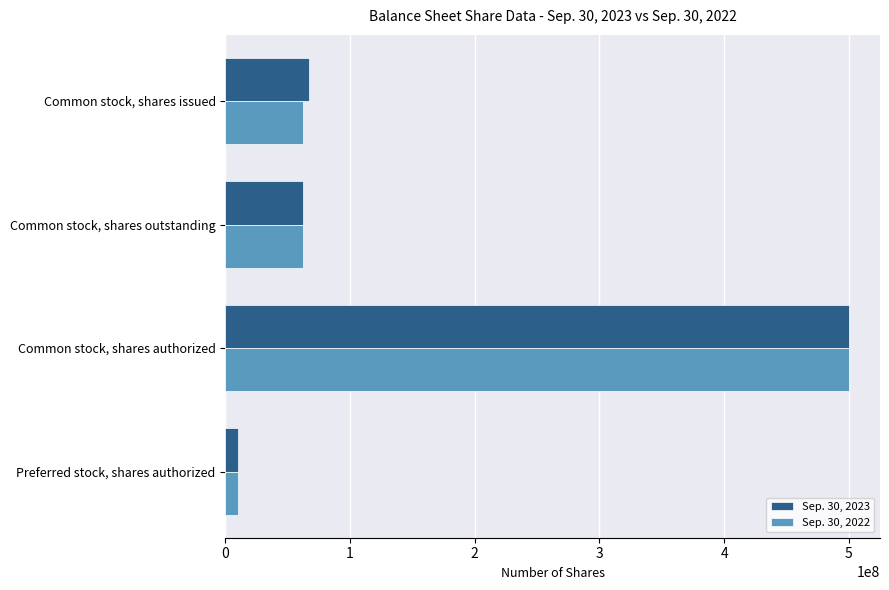

What is the smallest value displayed?

10000000